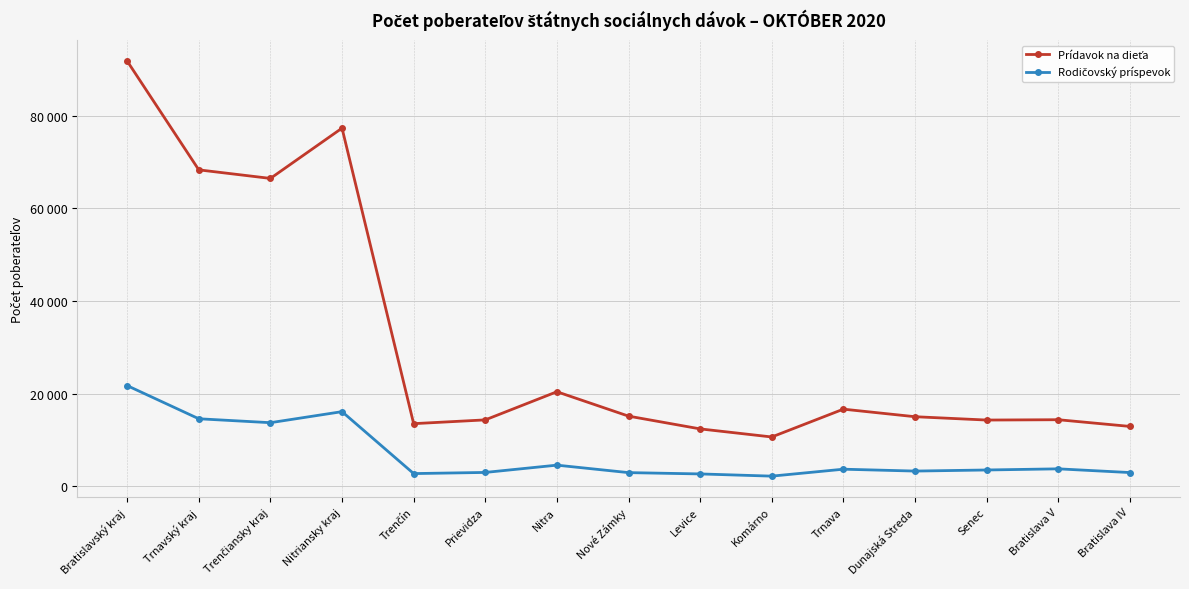

Does the chart have visible grid lines?

Yes